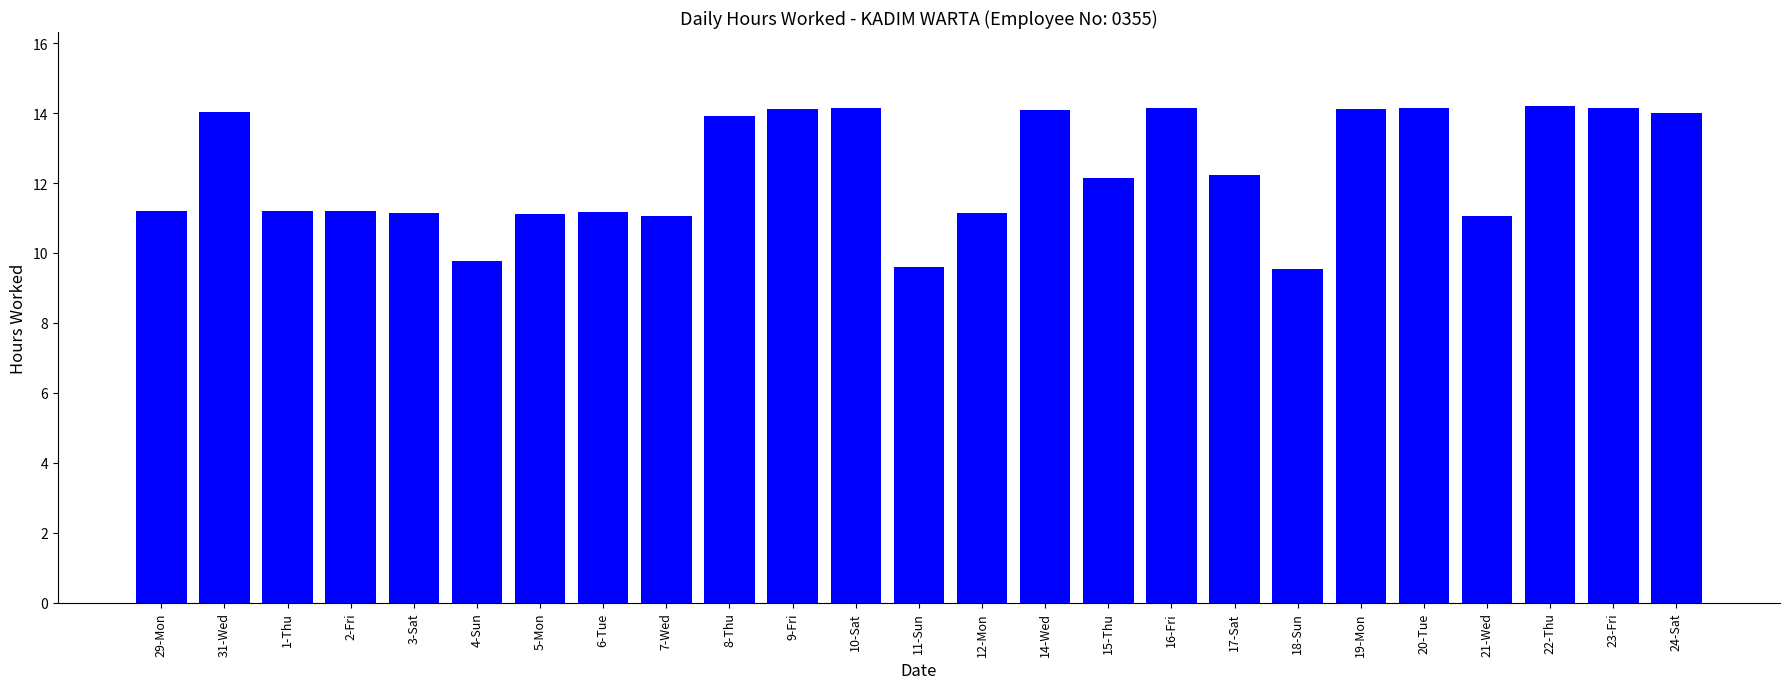

What is the change in value from 7-Wed to 9-Fri?

+3.1